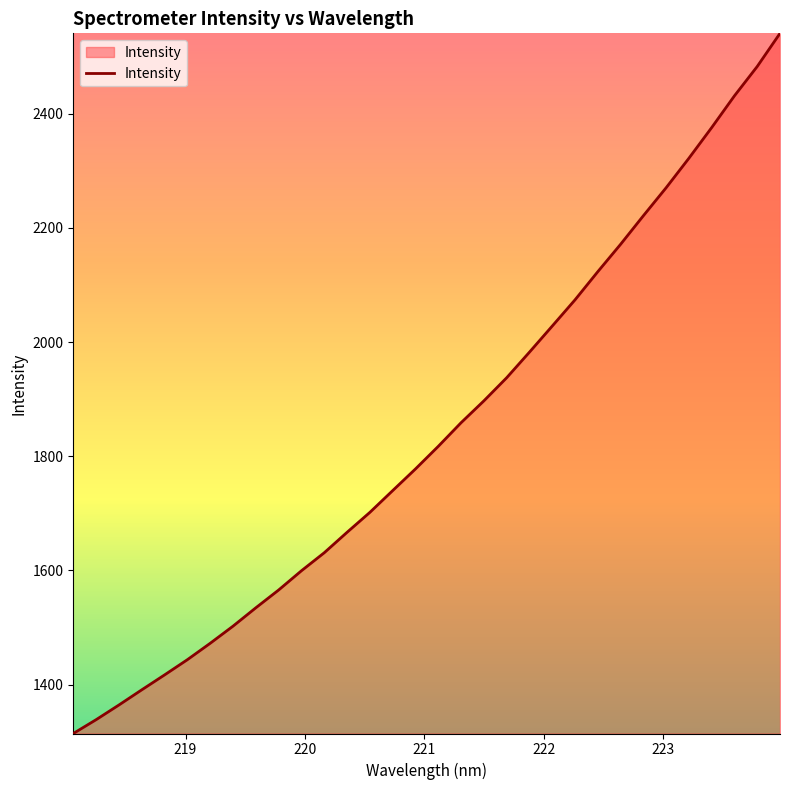

What is the maximum value shown in the chart?

2540.6